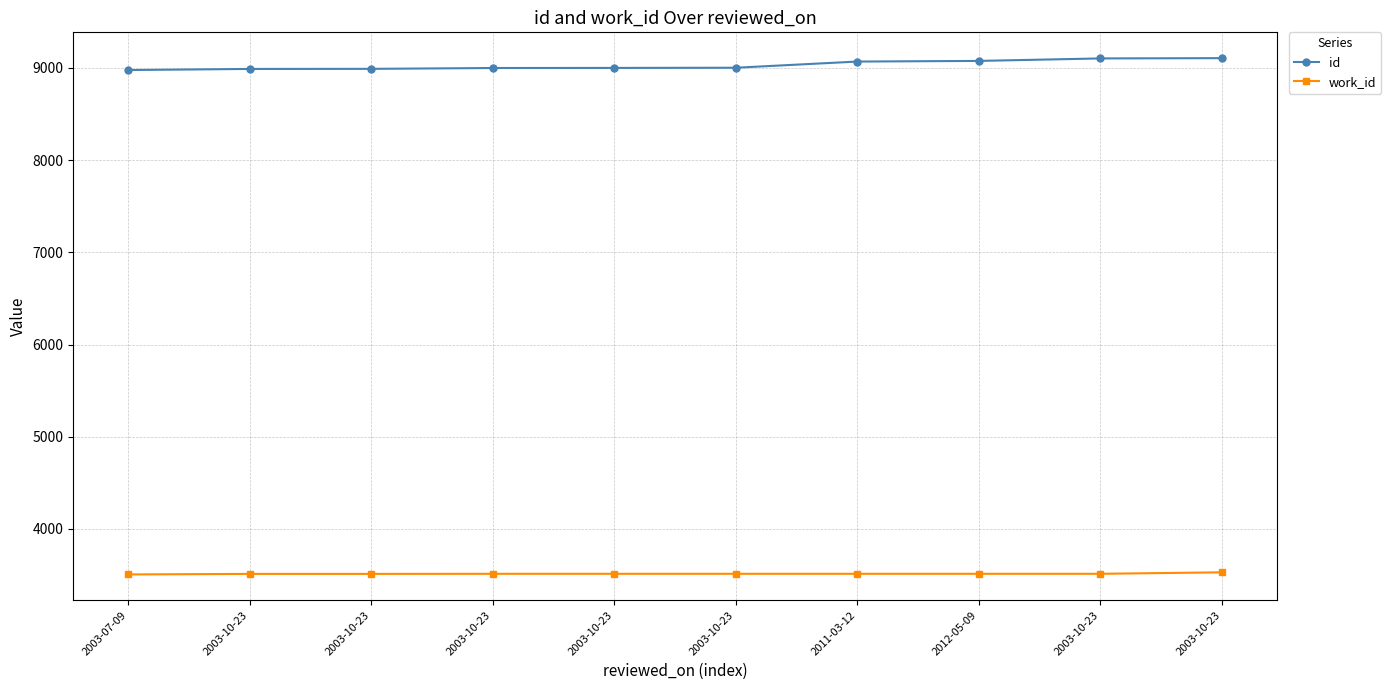

Reading left to right, extract all data points from this chart.

id: 8977	8989	8990	8999	9000	9002	9069	9076	9103	9106
work_id: 3507	3513	3513	3514	3514	3514	3514	3514	3514	3530